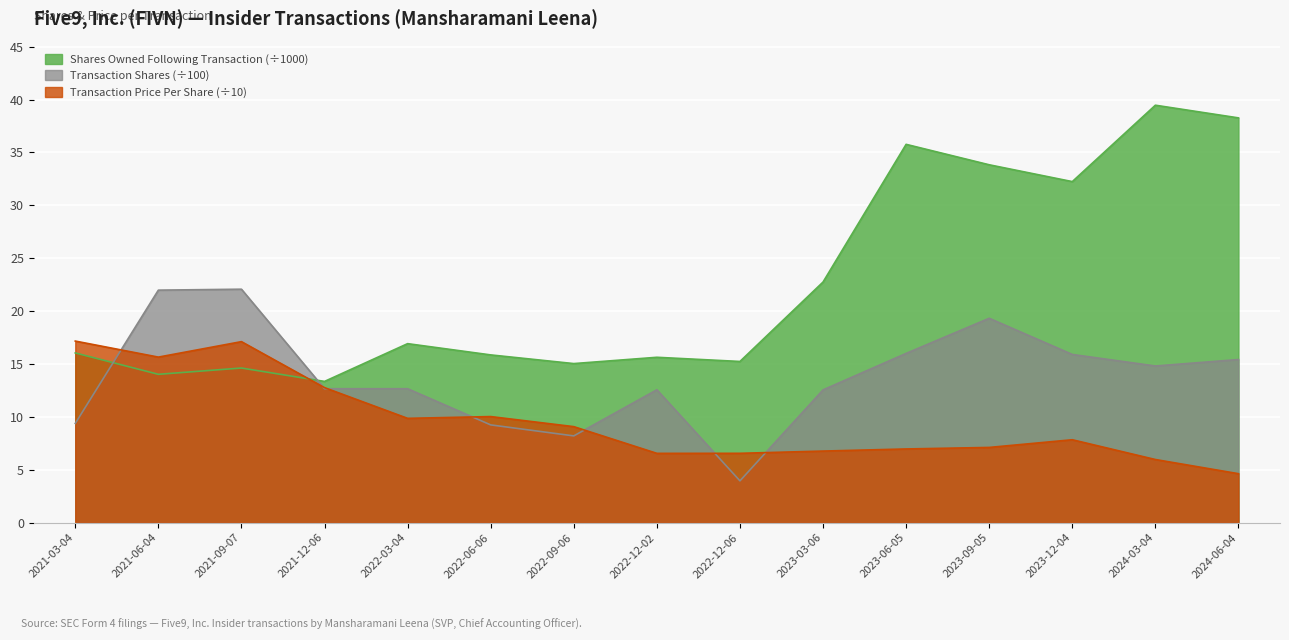

Rank the series at 2021-06-04 from lowest to highest value.

Shares Owned Following Transaction (÷1000), Transaction Price Per Share (÷10), Transaction Shares (÷100)